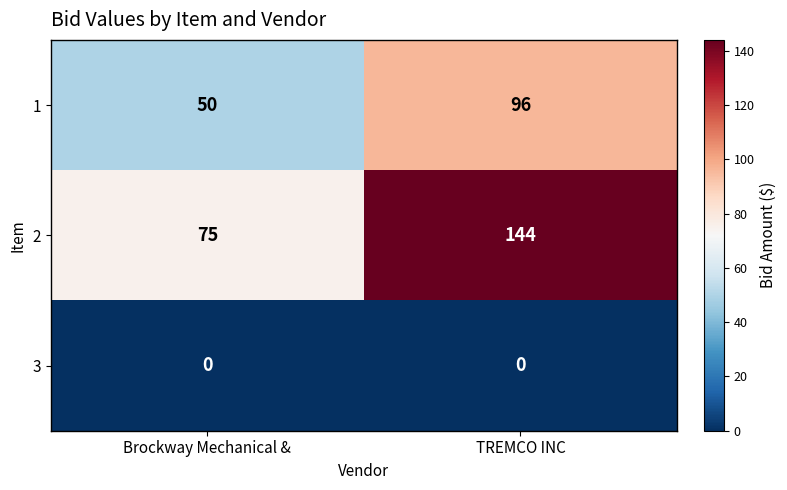

Where is 2 nearest to the value 109?

Brockway Mechanical &